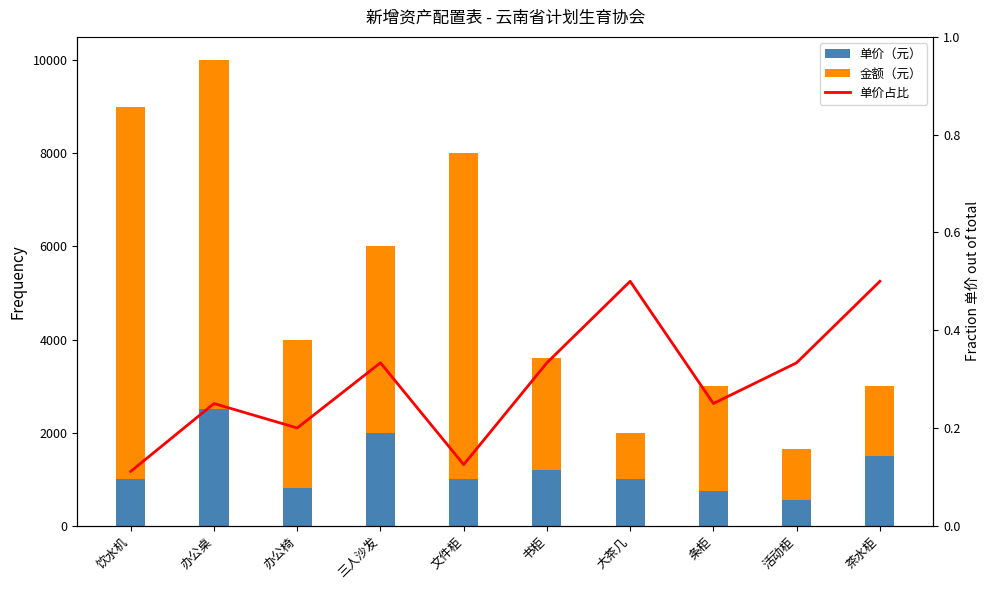

Reading left to right, extract all data points from this chart.

单价（元）: 饮水机=1000.0	办公桌=2500.0	办公椅=800.0	三人沙发=2000.0	文件柜=1000.0	书柜=1200.0	大茶几=1000.0	条柜=750.0	活动柜=550.0	茶水柜=1500.0
金额（元）: 饮水机=8000.0	办公桌=7500.0	办公椅=3200.0	三人沙发=4000.0	文件柜=7000.0	书柜=2400.0	大茶几=1000.0	条柜=2250.0	活动柜=1100.0	茶水柜=1500.0
单价占比: 饮水机=0.1	办公桌=0.2	办公椅=0.2	三人沙发=0.3	文件柜=0.1	书柜=0.3	大茶几=0.5	条柜=0.2	活动柜=0.3	茶水柜=0.5